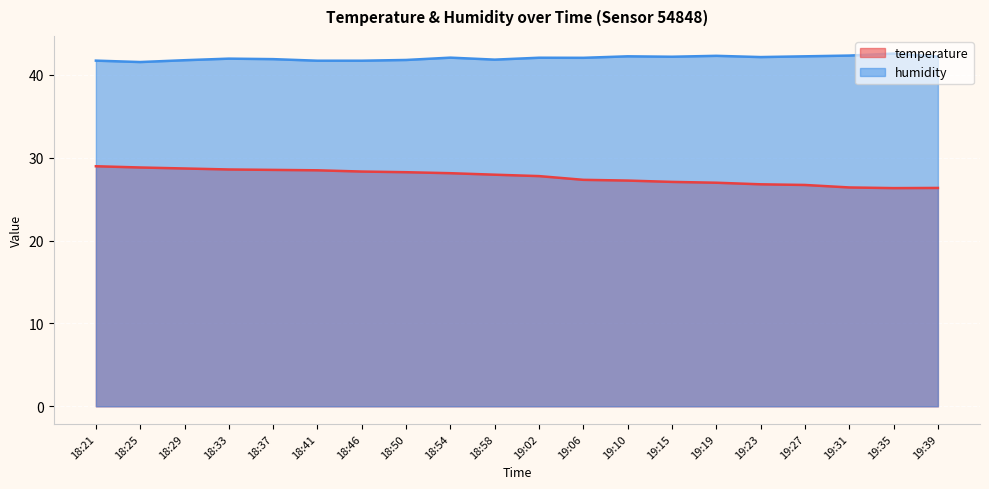

What position from the right is 18:29?

18